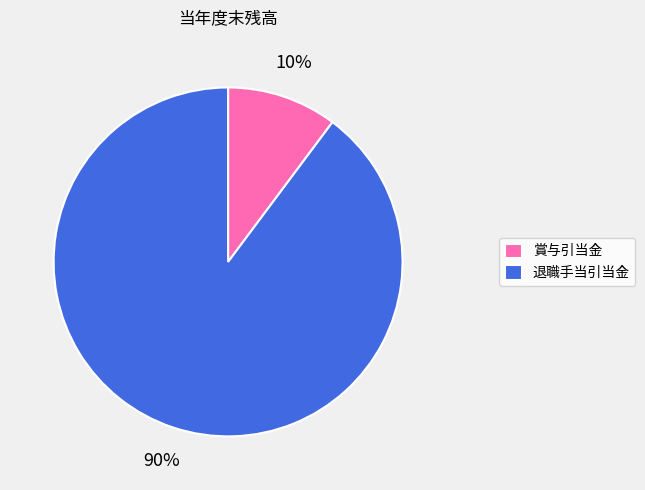

To the nearest percent, what is the average slice percentage?

50%